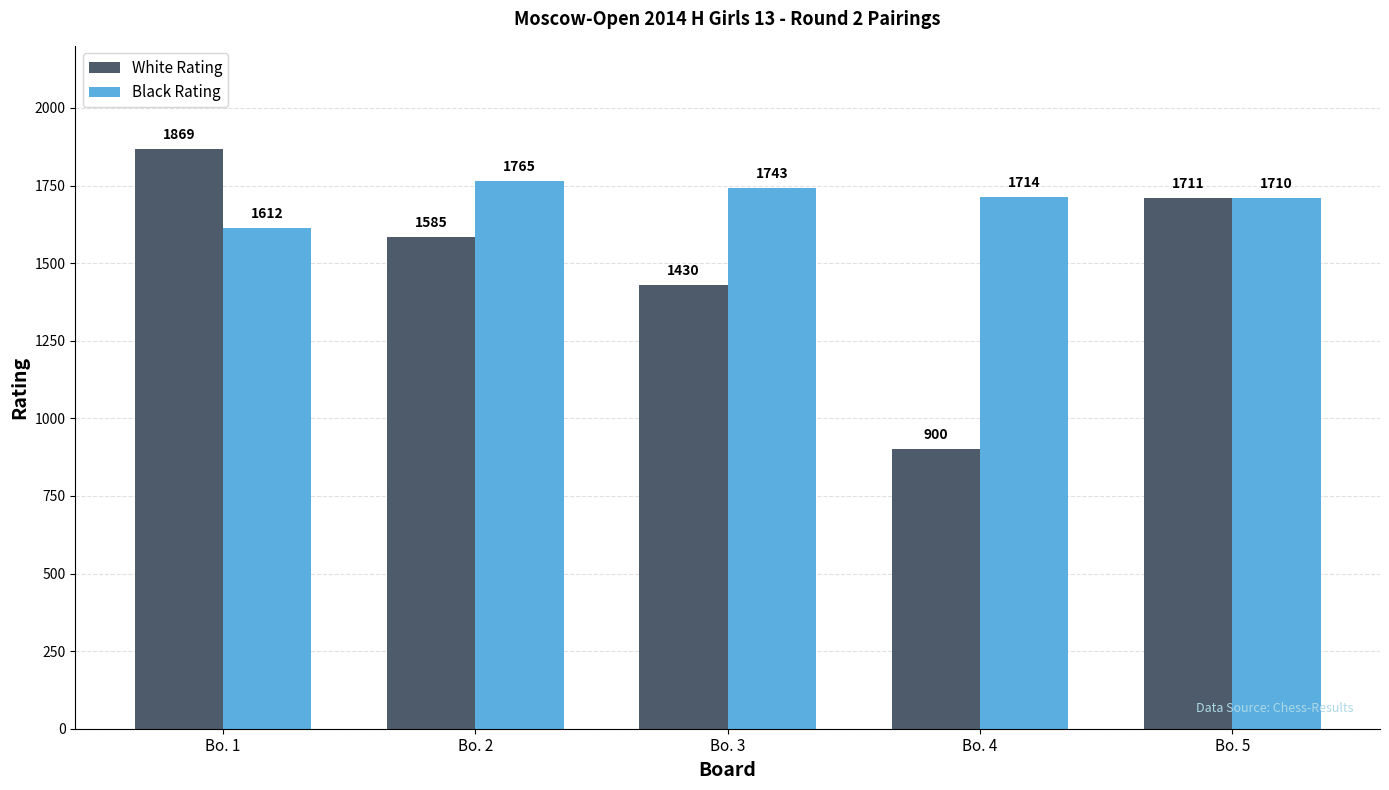

At which label does Black Rating first exceed 1714?

Bo. 2